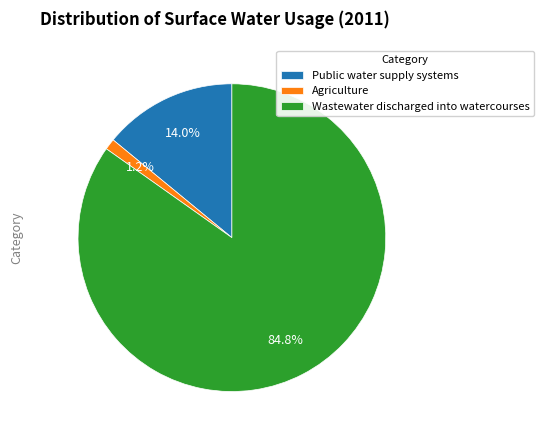

To the nearest percent, what is the average slice percentage?

33%